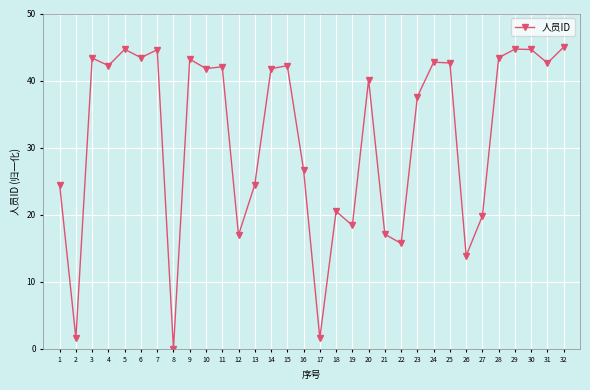

What is the greatest value displayed?

45.0